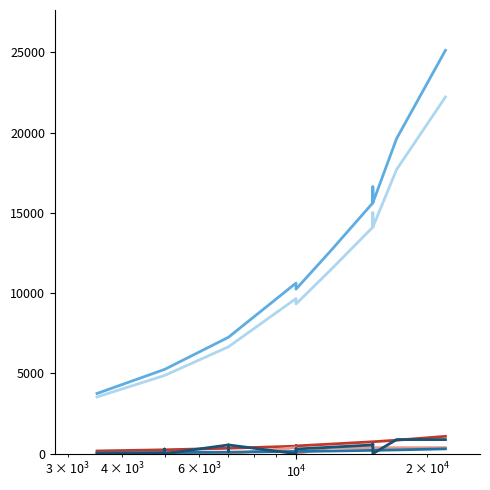

What is the difference between the maximum and minimum values in the ISR series?

878.0